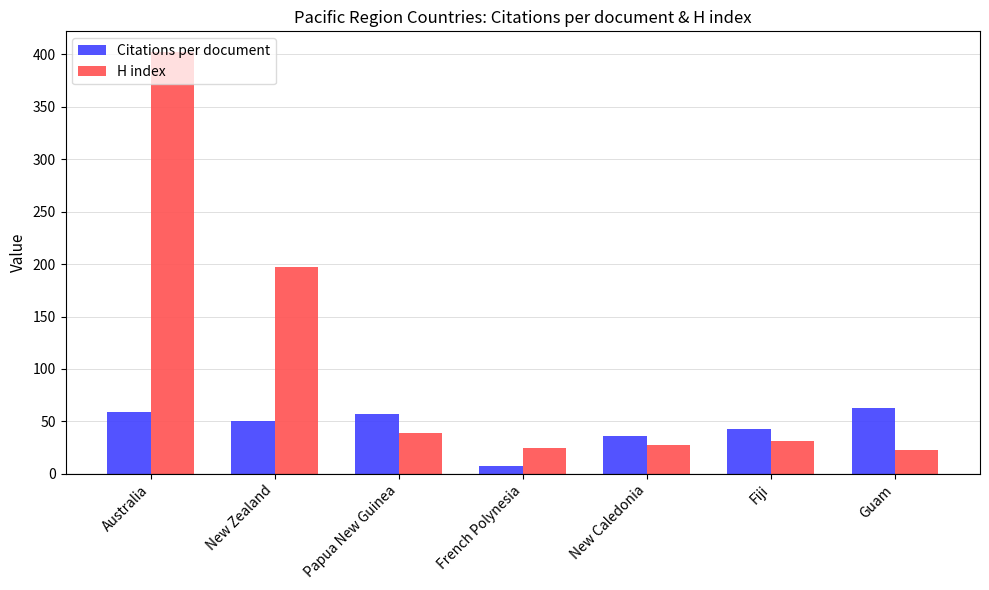

List the series in order of their peak value, lowest first.

Citations per document, H index